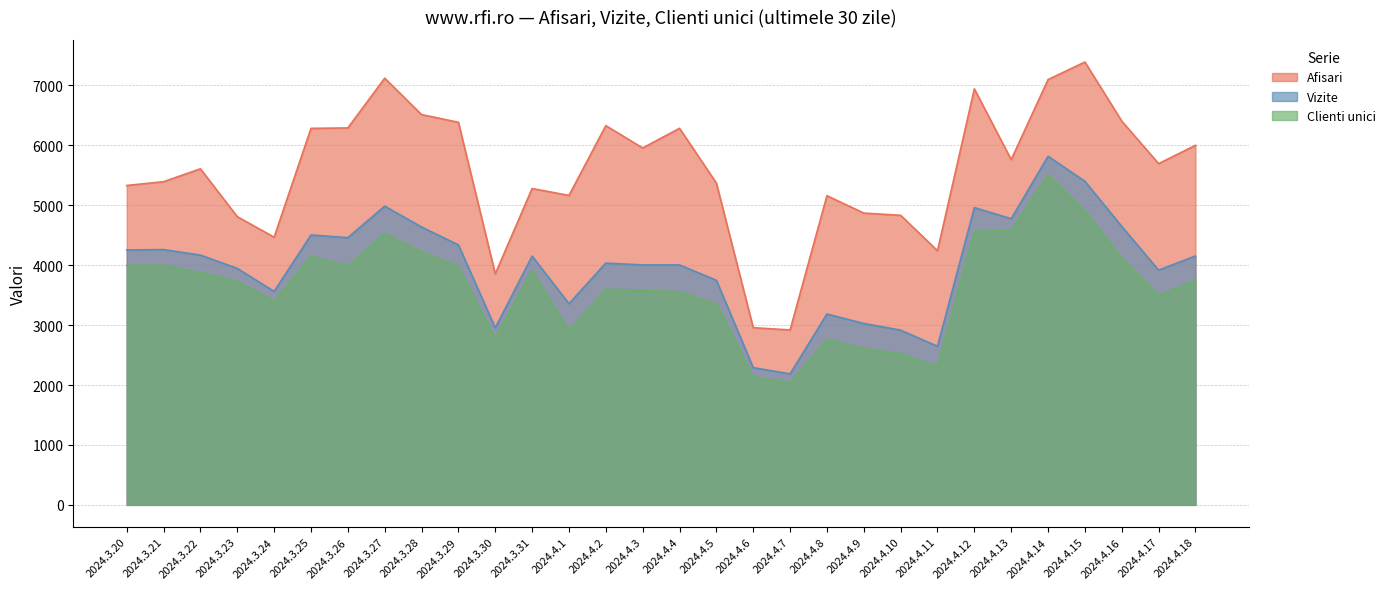

Where is Afisari nearest to the value 5154?

2024.4.8